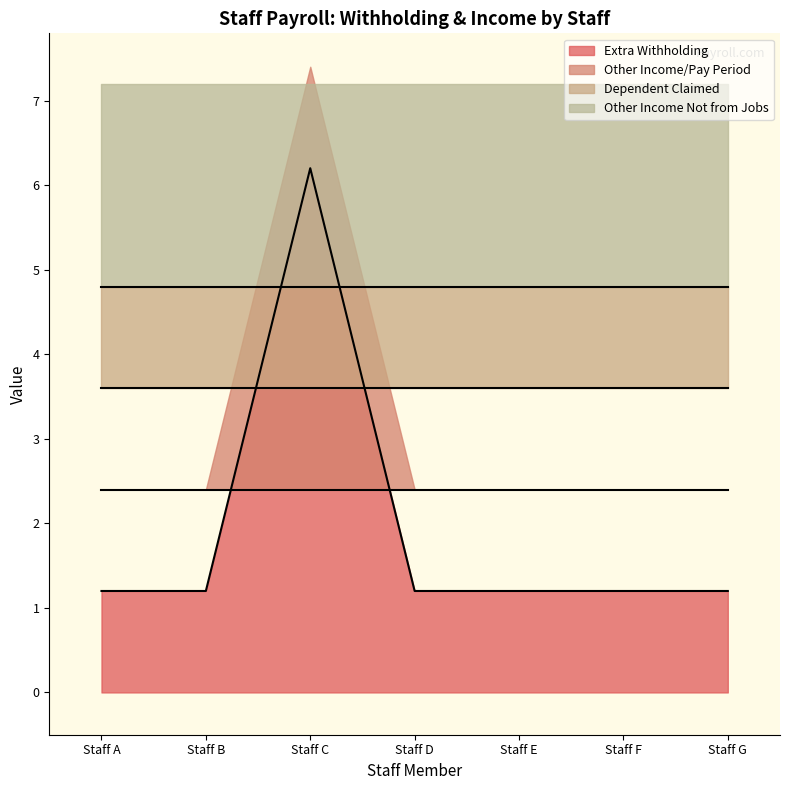

What value does the Extra Withholding series have at Staff E?

1.2